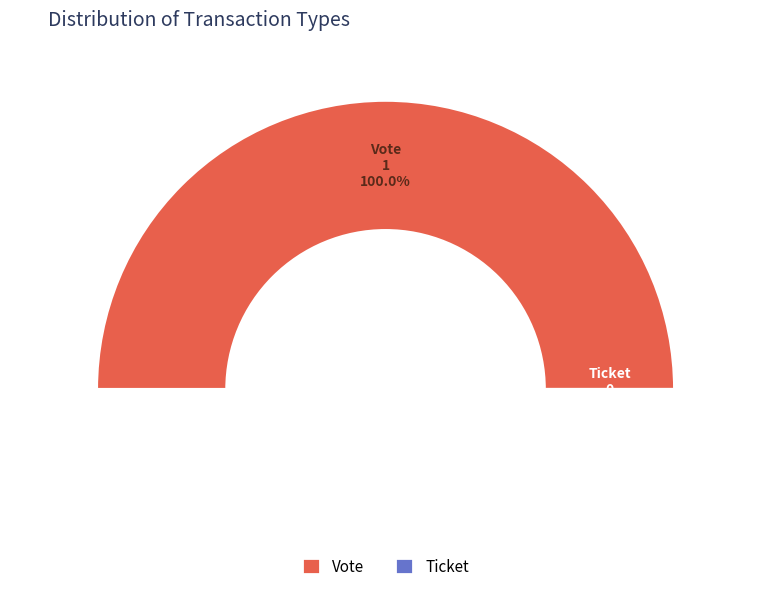

Which category has the smallest portion of the pie?

Ticket